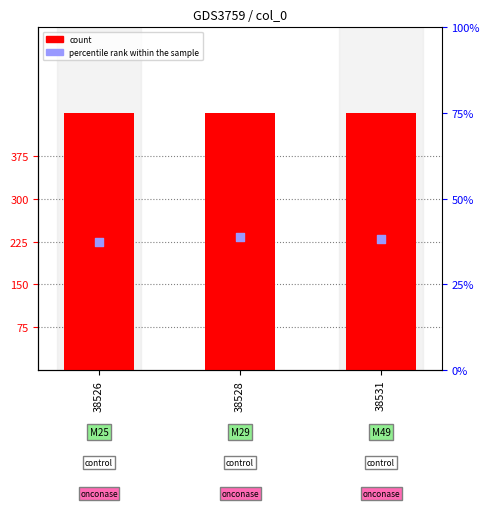

Which series reaches the minimum Y coordinate?

percentile rank